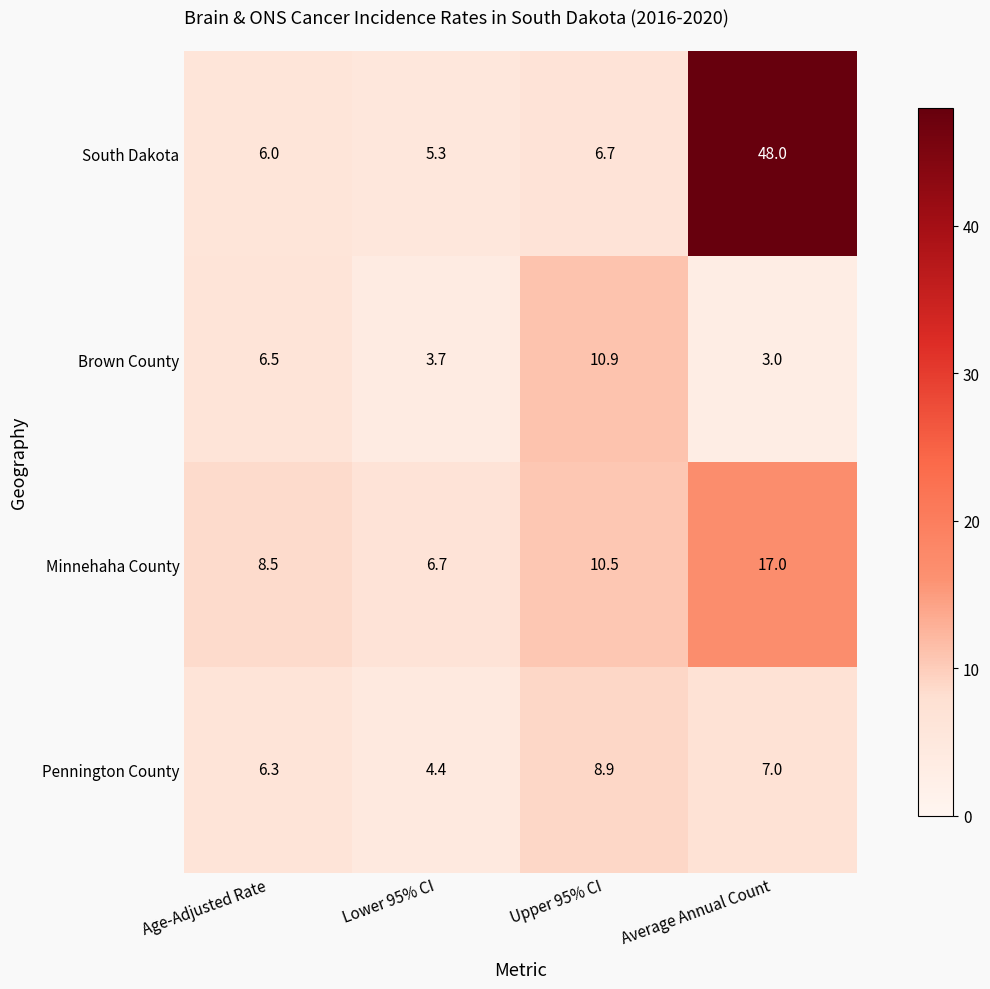

Reading right to left, what are all the values shown in this chart?

South Dakota: Average Annual Count=48.0	Upper 95% CI=6.7	Lower 95% CI=5.3	Age-Adjusted Rate=6.0
Brown County: Average Annual Count=3.0	Upper 95% CI=10.9	Lower 95% CI=3.7	Age-Adjusted Rate=6.5
Minnehaha County: Average Annual Count=17.0	Upper 95% CI=10.5	Lower 95% CI=6.7	Age-Adjusted Rate=8.5
Pennington County: Average Annual Count=7.0	Upper 95% CI=8.9	Lower 95% CI=4.4	Age-Adjusted Rate=6.3